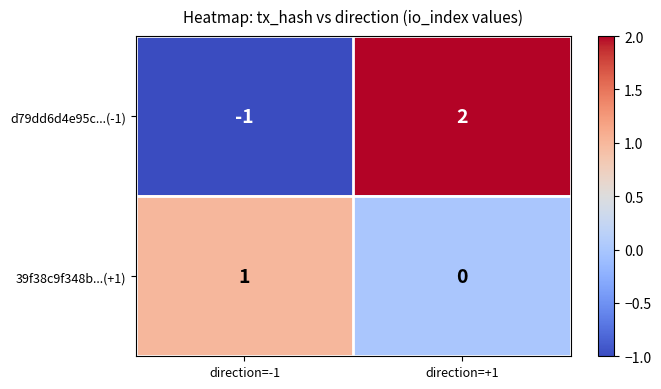

The d79dd6d4e95c...(-1) series shows 2 at direction=+1. True or false?

True